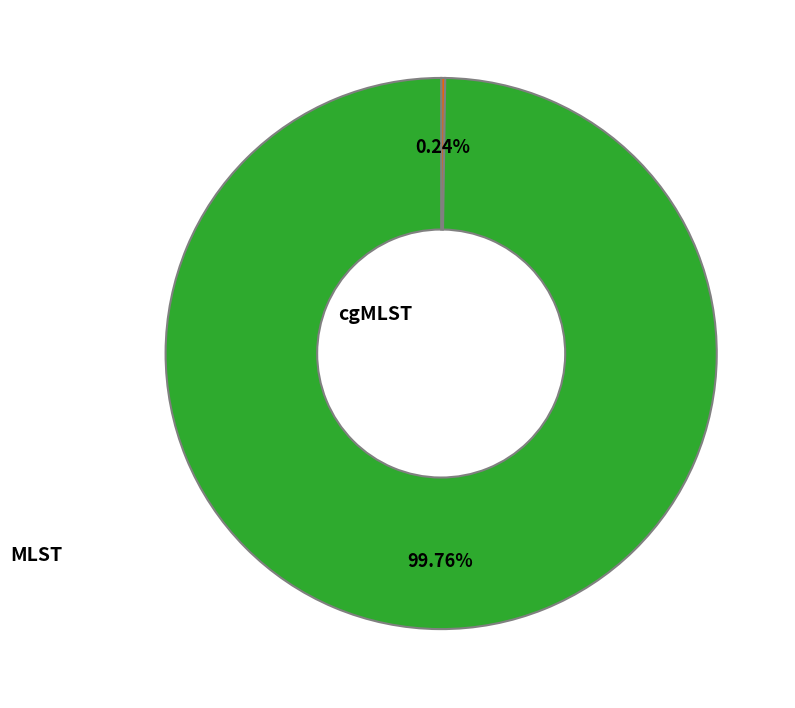

Is there a majority slice in this chart?

Yes